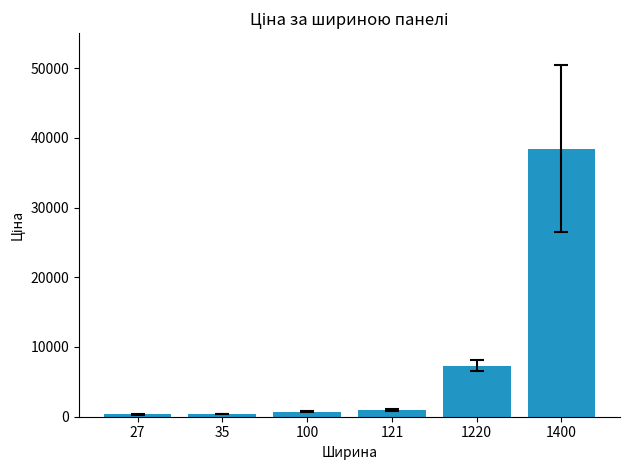

True or false: the data shows 2087.6 at 1220.

False